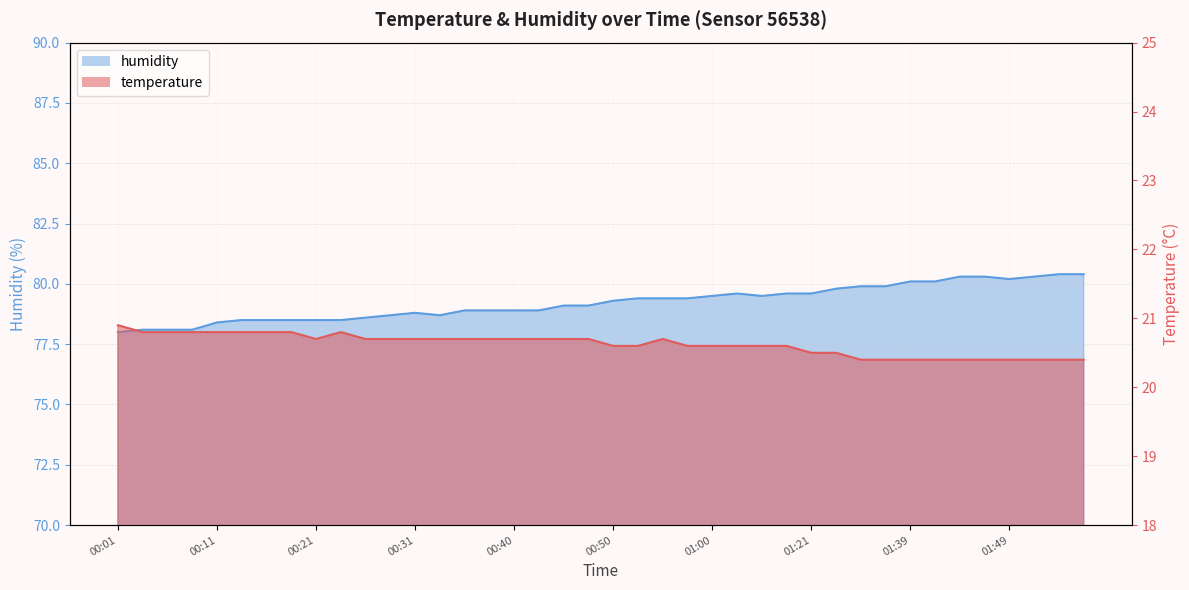

Between 01:41 and 01:51, which series saw the biggest shift?

humidity